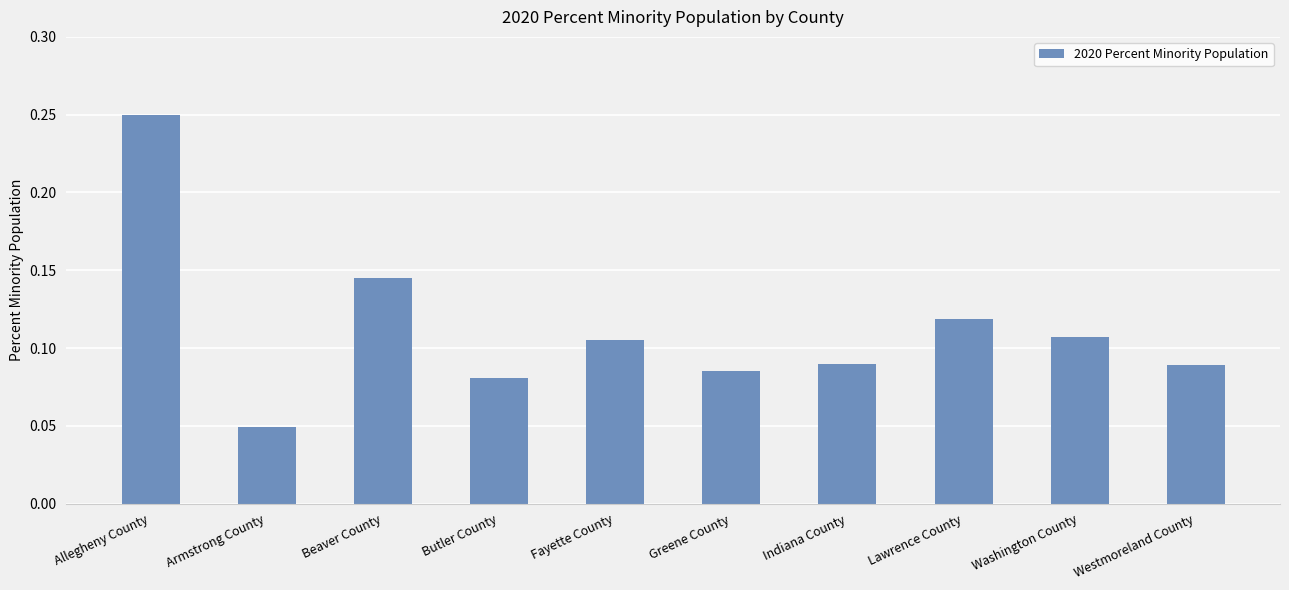

The value at Fayette County is 0.0. True or false?

False